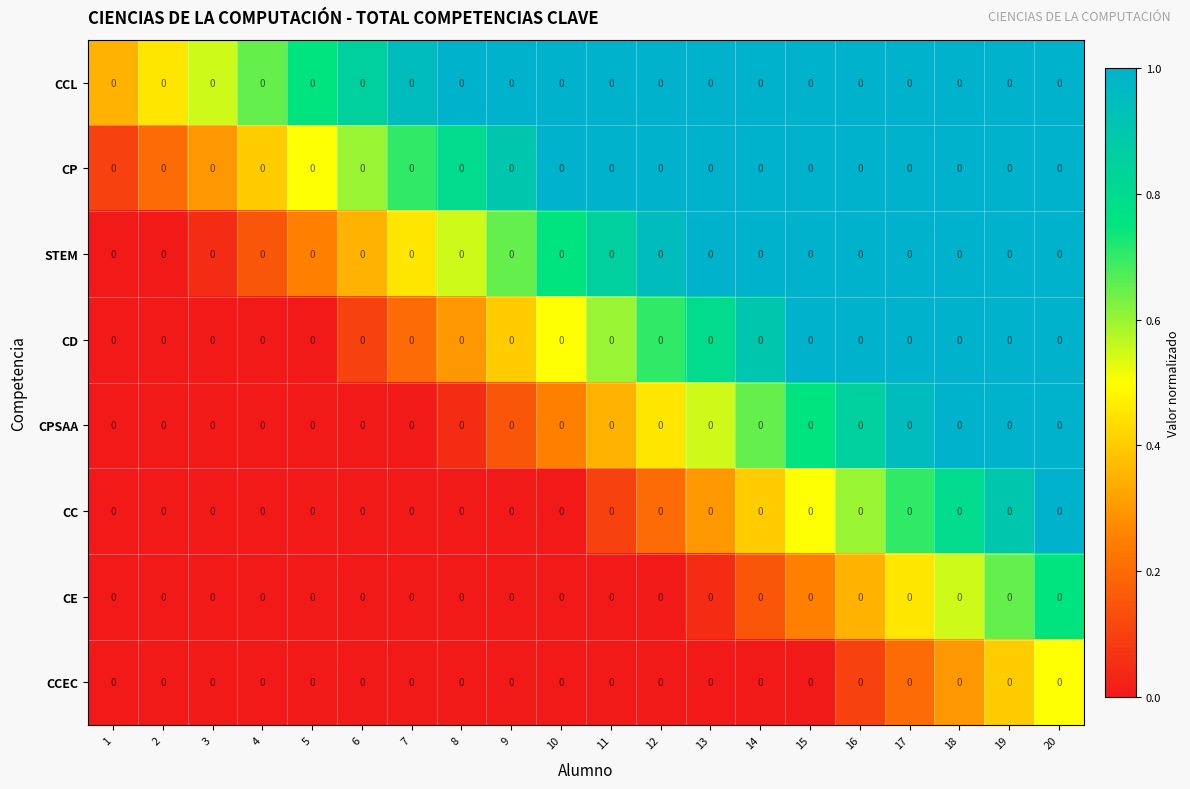

Is it true that CCL equals 1.0 at 14?

True